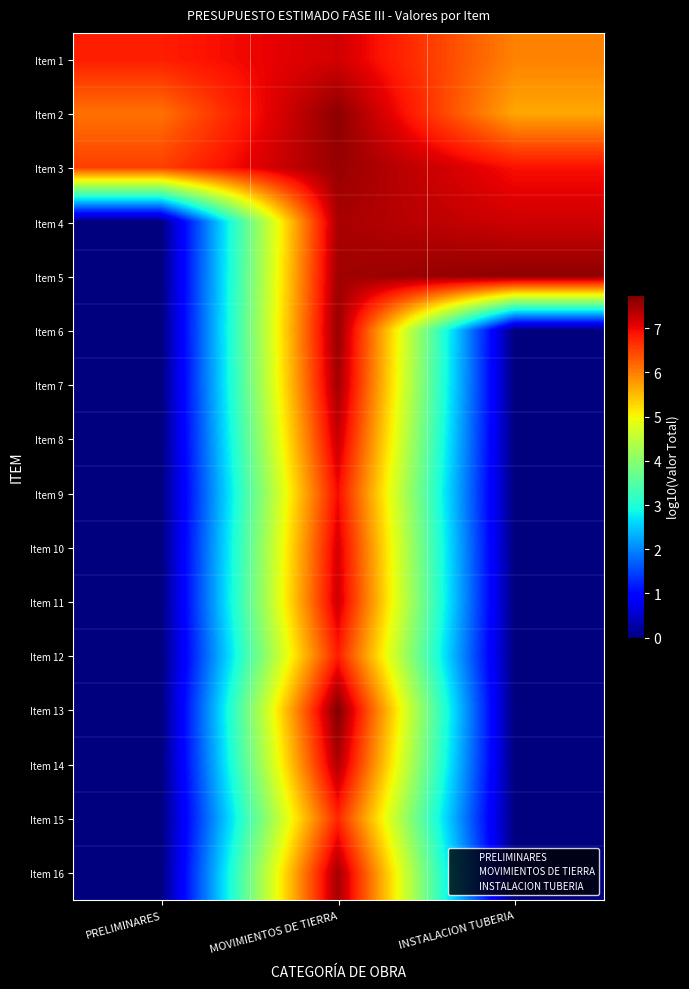

At which category does the chart reach its minimum across all series?

PRELIMINARES